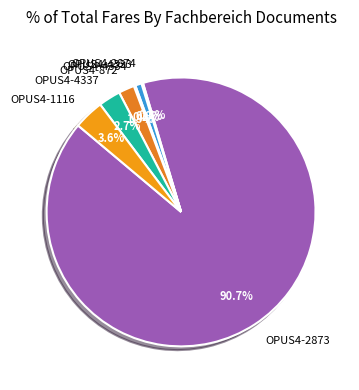

Approximately how many times larger is the value at OPUS4-872 compared to OPUS4-1116?

0.5